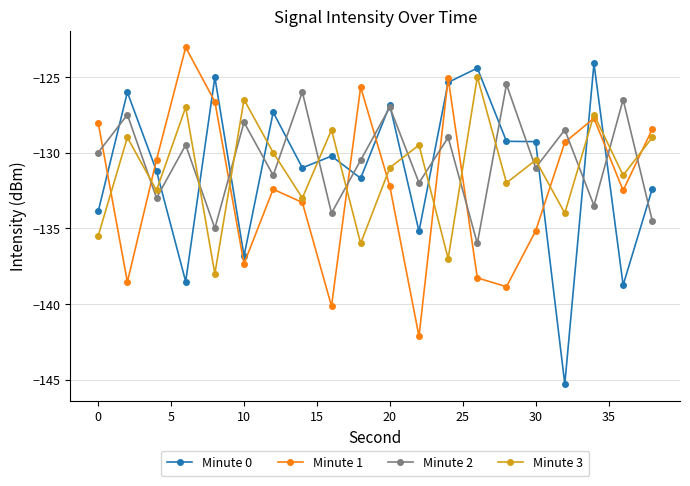

What is the lowest value of the Minute 1 series?

-142.1